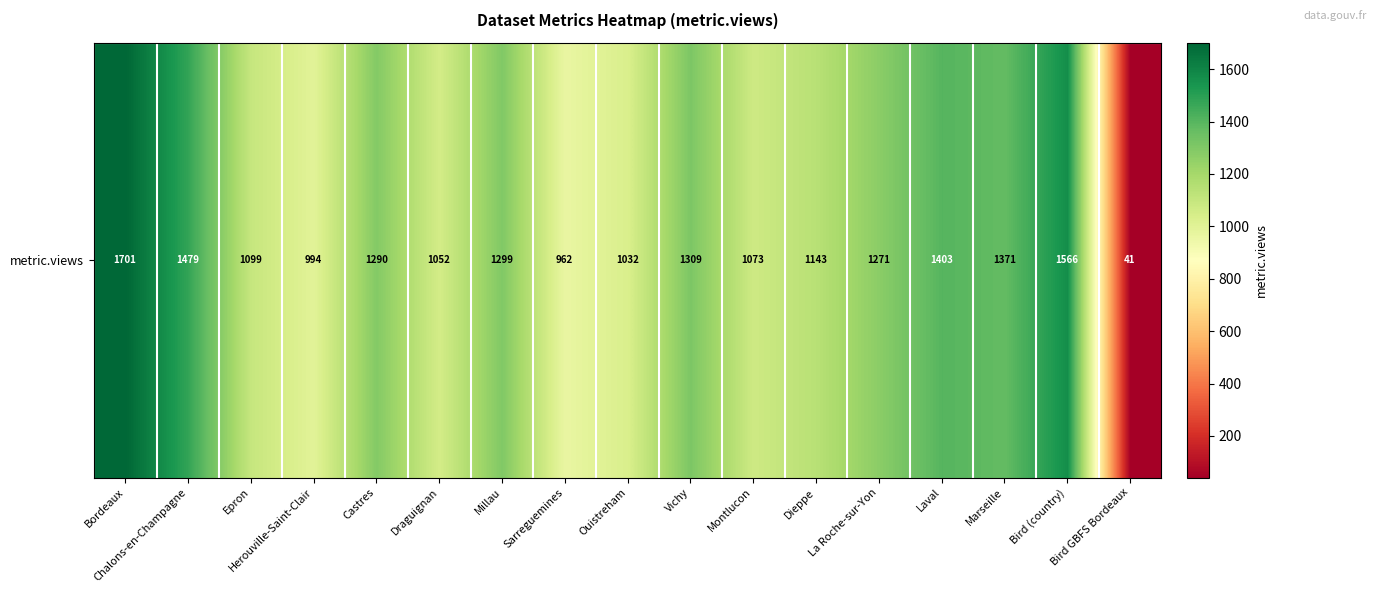

What is the sum of all values?

20085